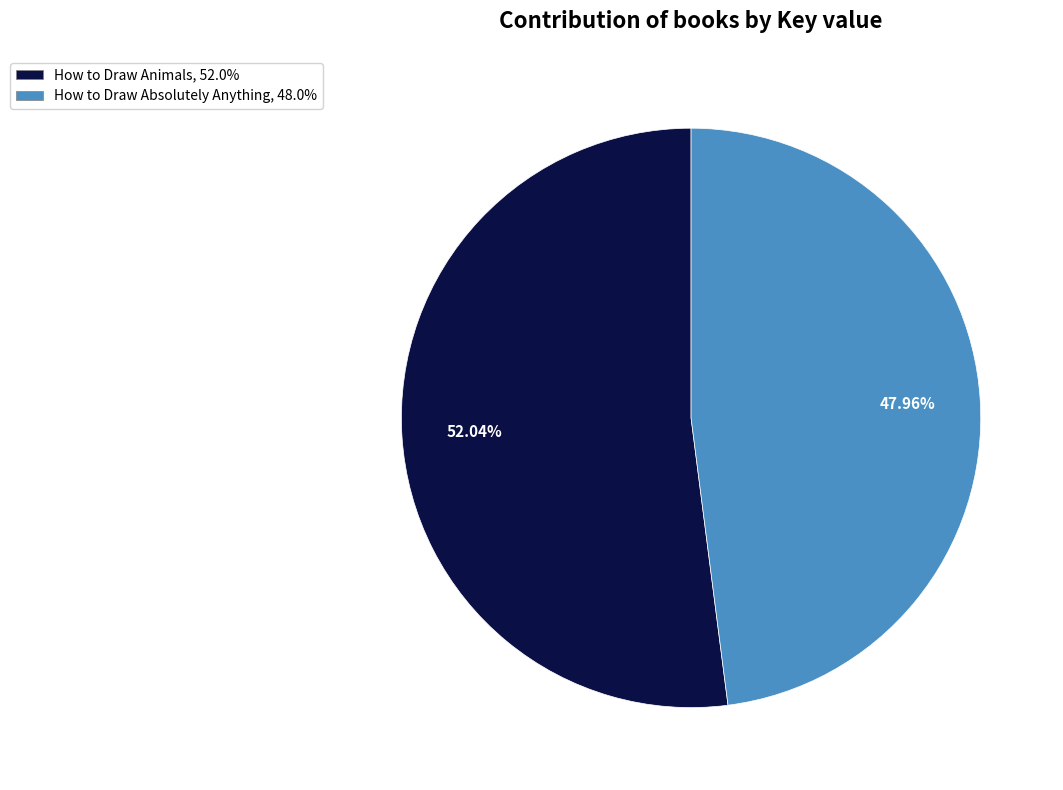

What is the total percentage of How to Draw Animals and How to Draw Absolutely Anything?

100.0%